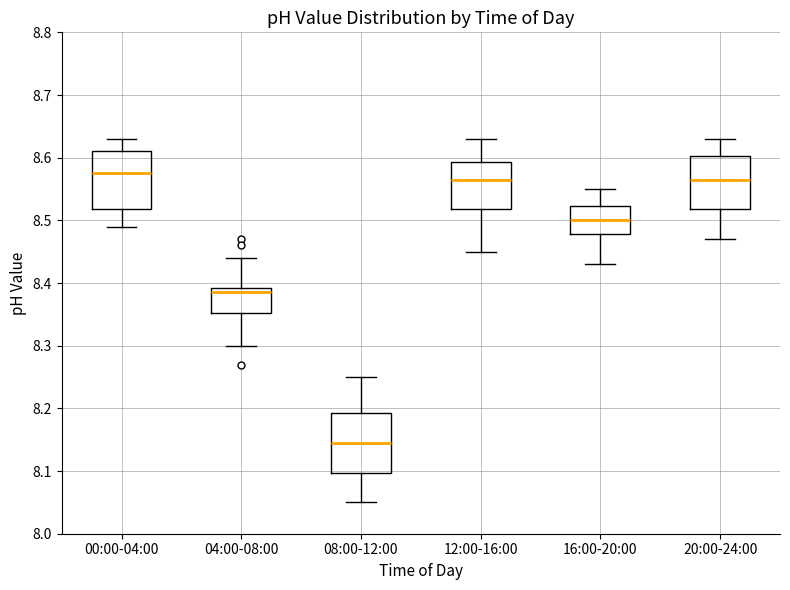

Which box's median line is the lowest?

08:00-12:00